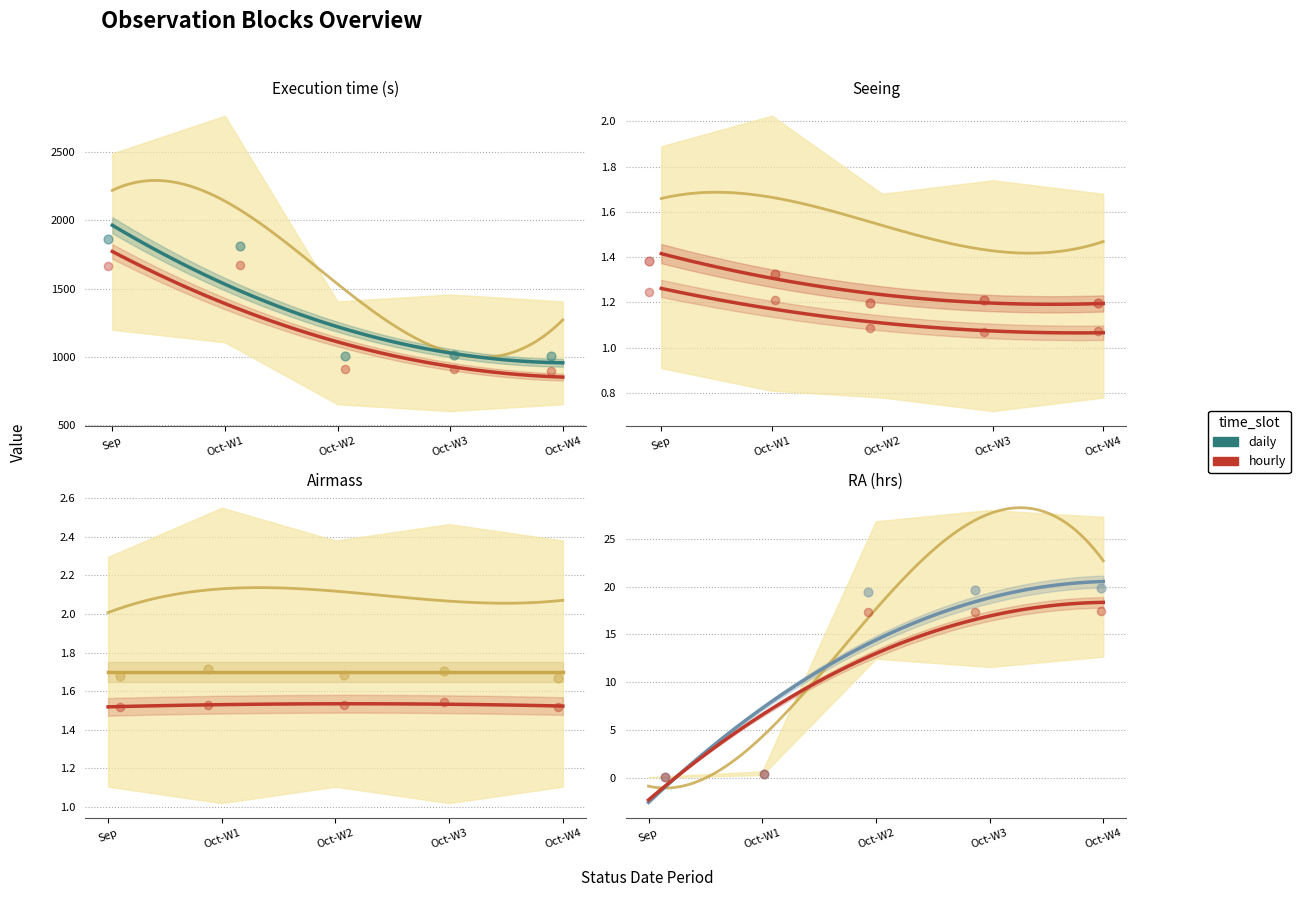

At how many categories does at least one series exceed 1067?

10